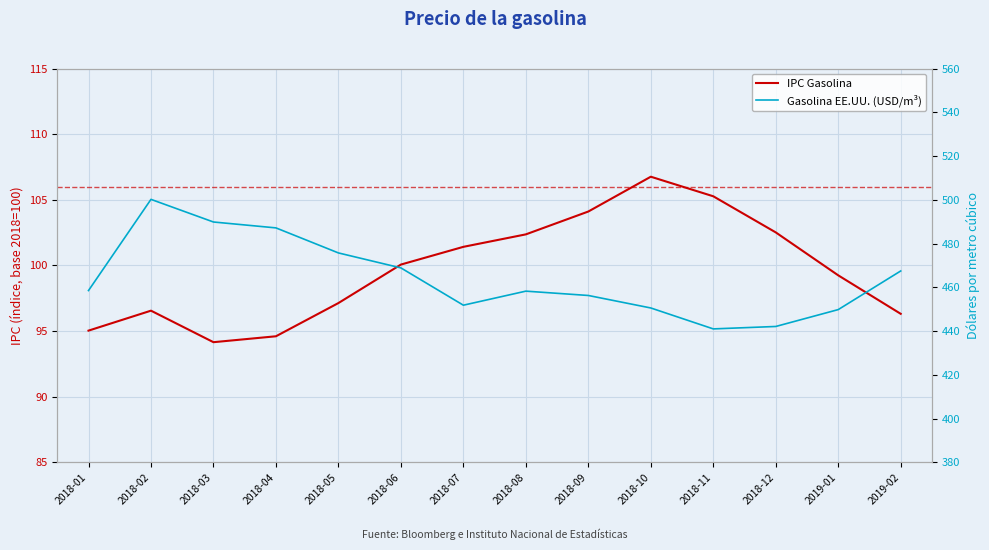

Between 2018-05 and 2019-02, which is larger?

2018-05